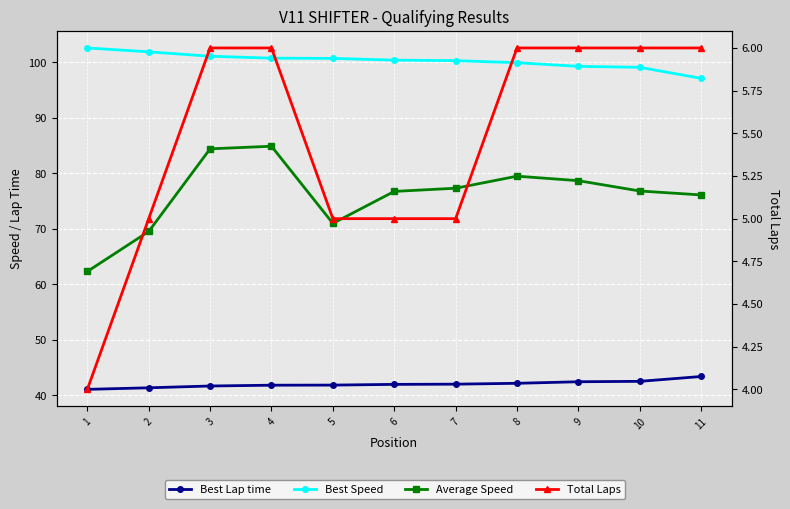

Is this an area chart (filled region under the line)?

No